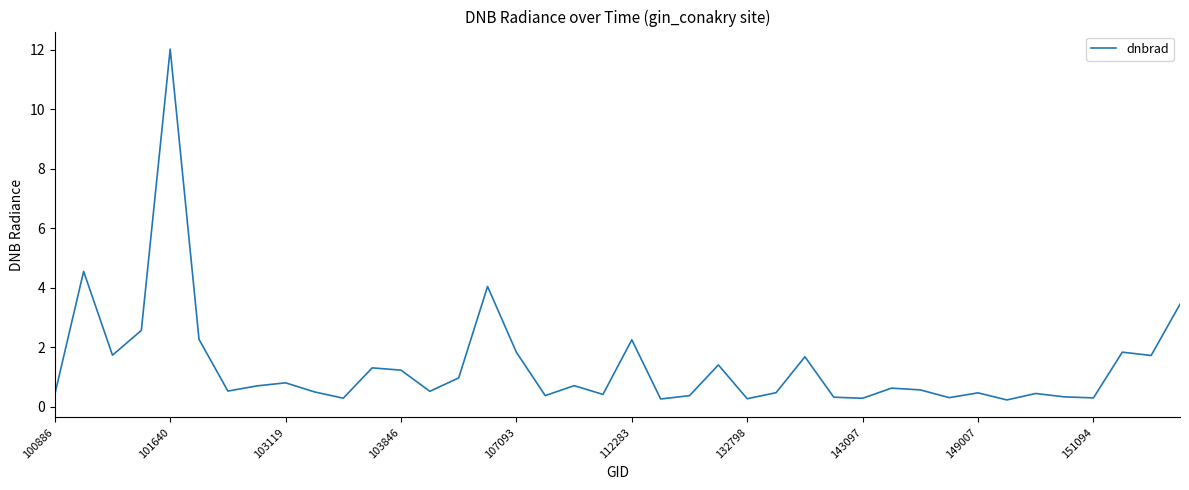

What is the difference between the maximum and minimum values?

11.8